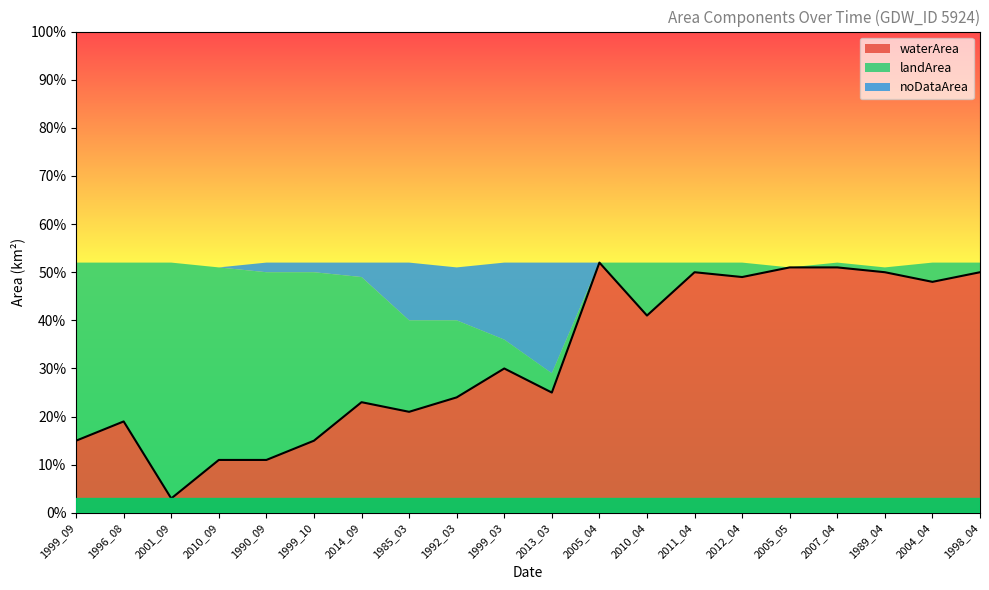

List the series in order of their peak value, highest first.

waterArea, landArea, noDataArea